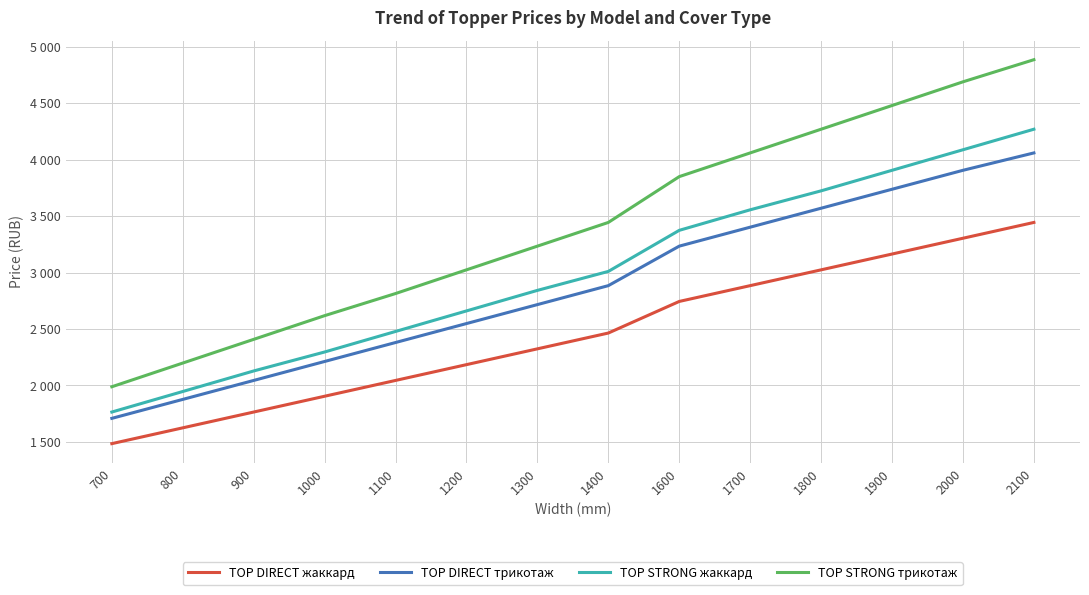

Is this an area chart (filled region under the line)?

No